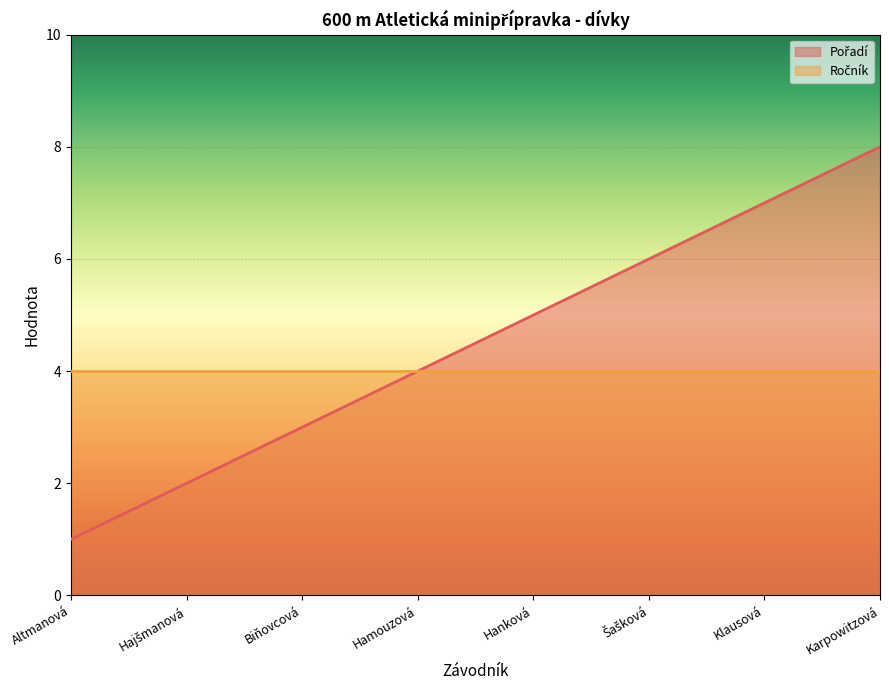

At which label is the value closest to 4?

Hamouzová